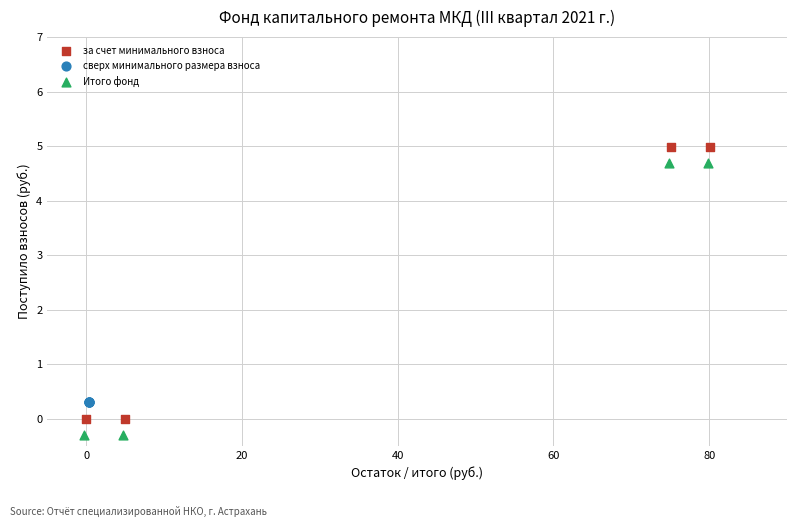

What are all the series names shown in the legend?

за счет минимального взноса, сверх минимального размера взноса, Итого фонд